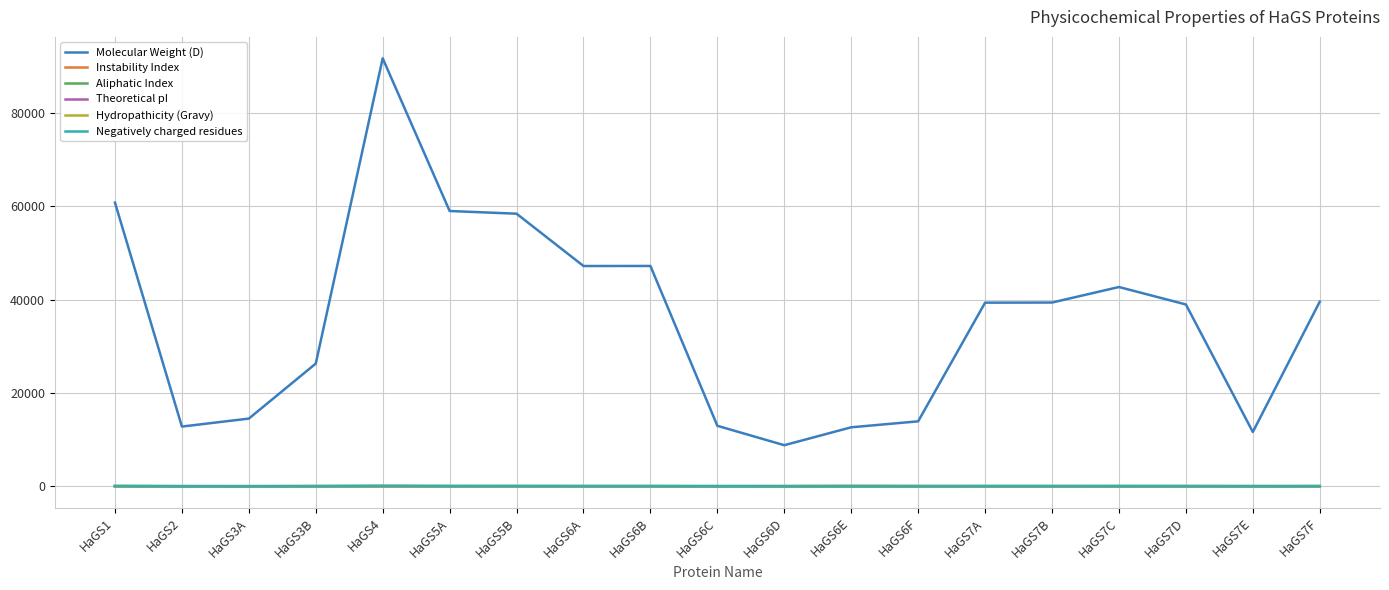

True or false: Aliphatic Index and Molecular Weight (D) cross at least once.

False